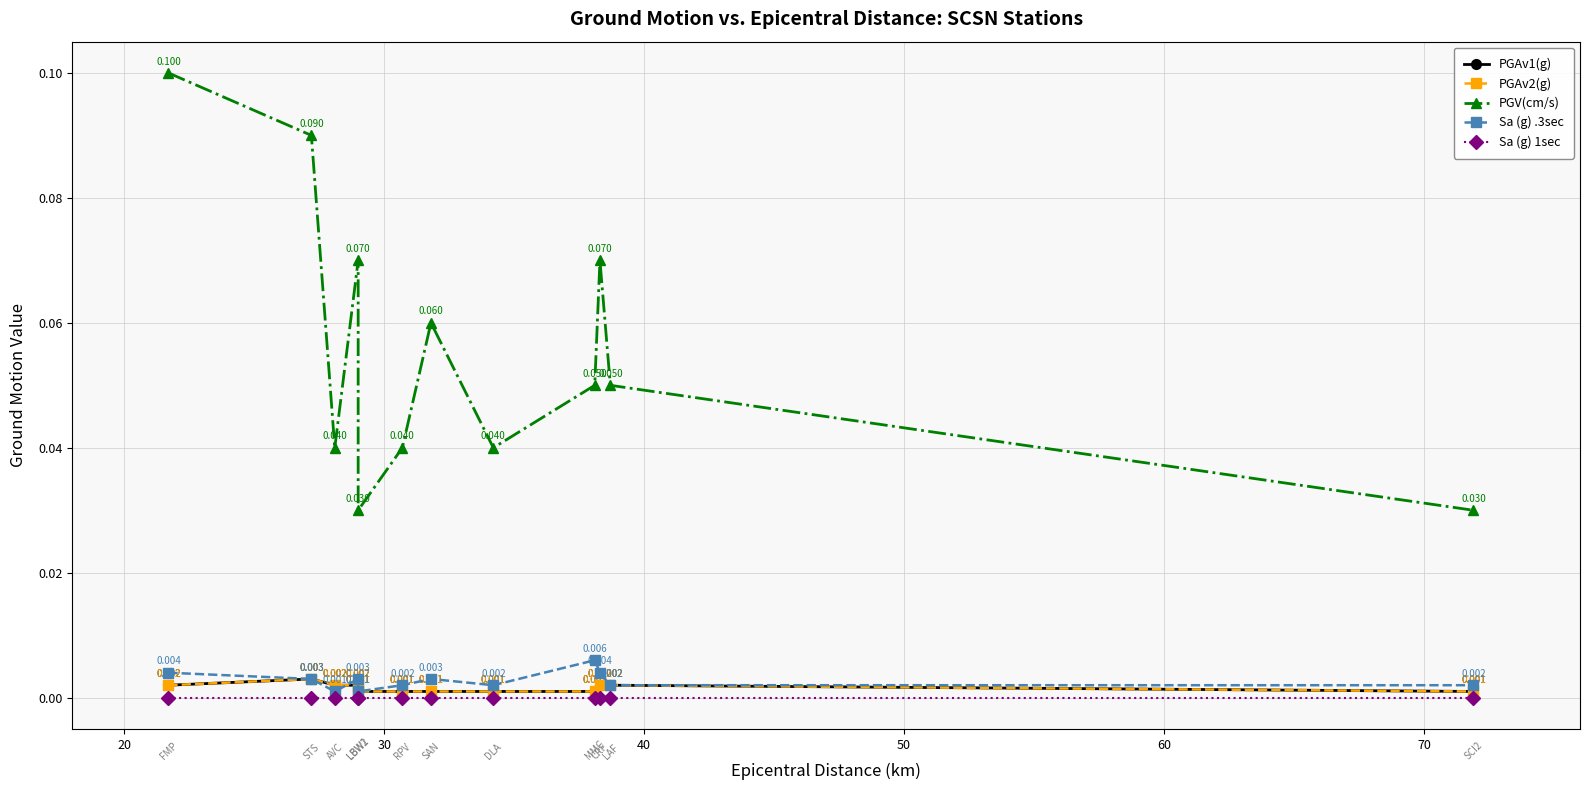

Count the PGAv2(g) values in the range 0 to 1.

12